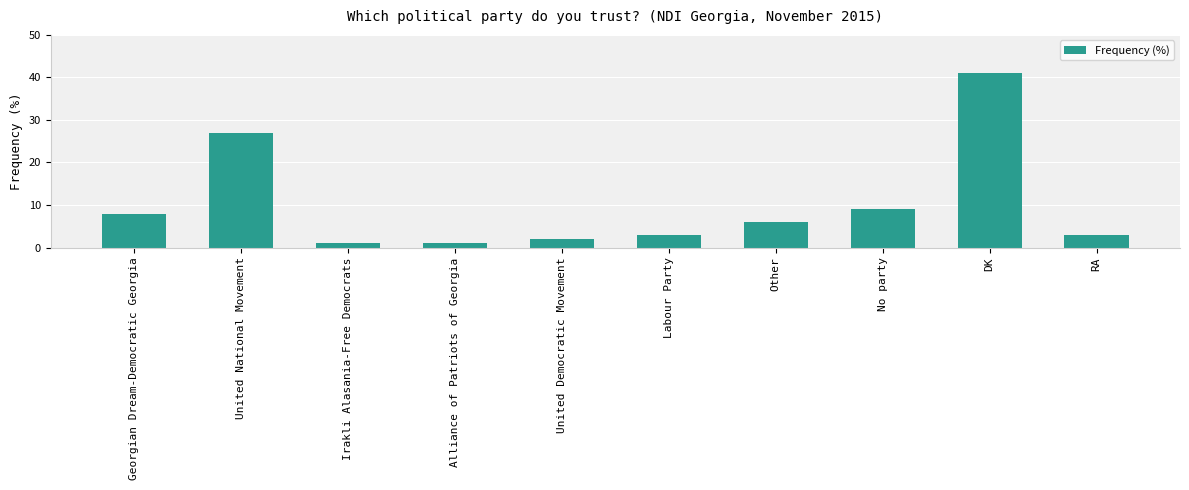

What is the label of the 6th bar from the right?

United Democratic Movement